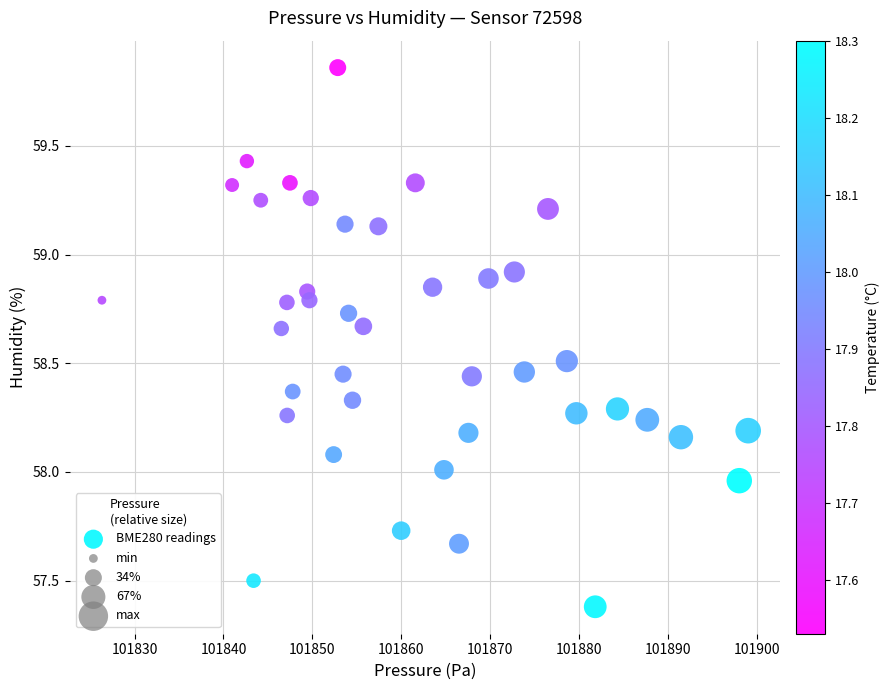

What is the range of Y values (max minus min)?

2.5